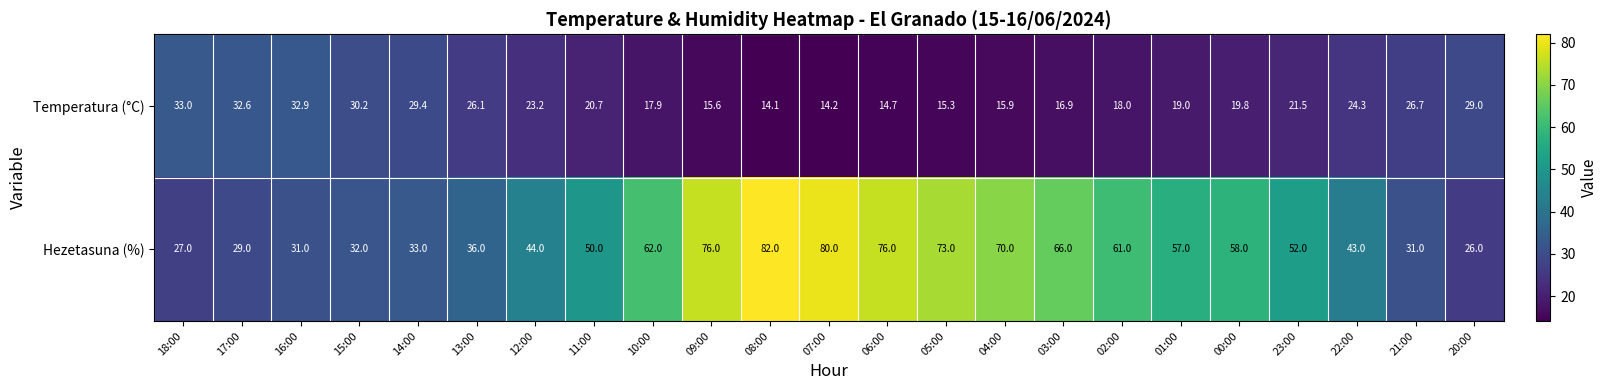

What is the difference between the maximum and minimum values in the Temperatura (°C) series?

18.9